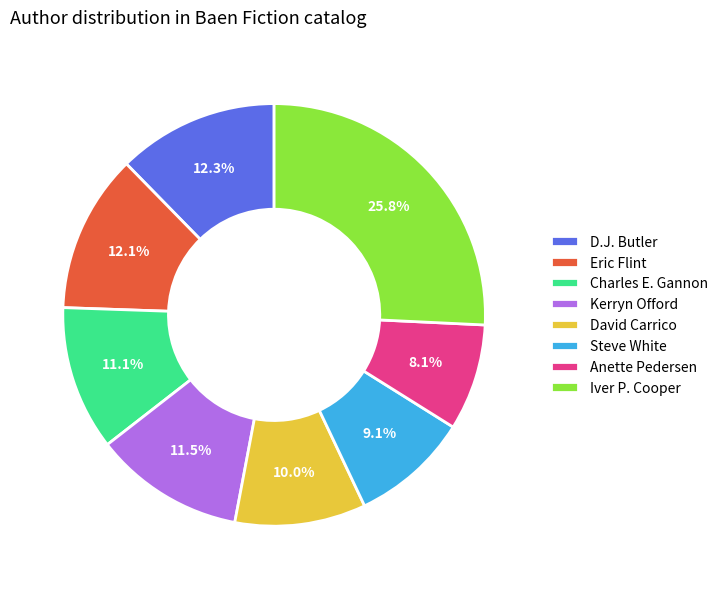

Do Iver P. Cooper and David Carrico together represent more than half of the pie?

No